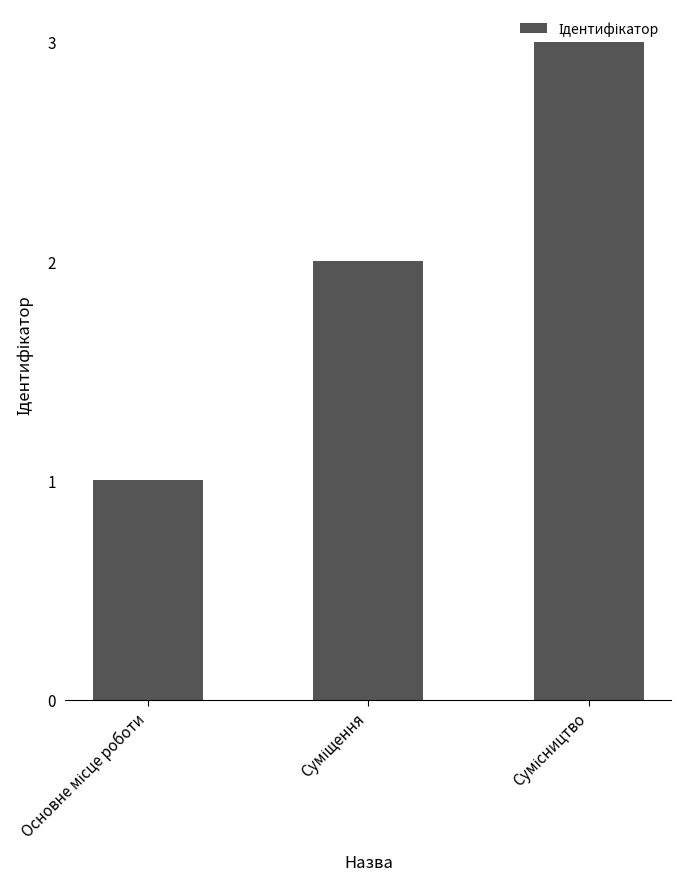

Are the bars horizontal?

No